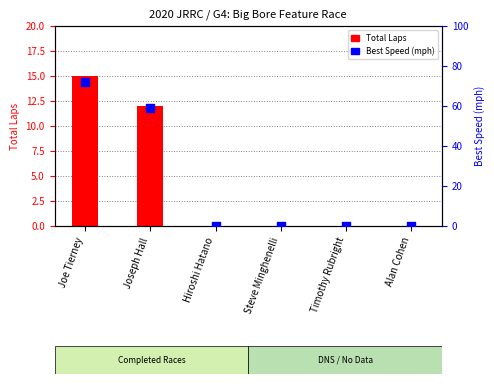

At which category is the sum across all series the highest?

Joe Tierney